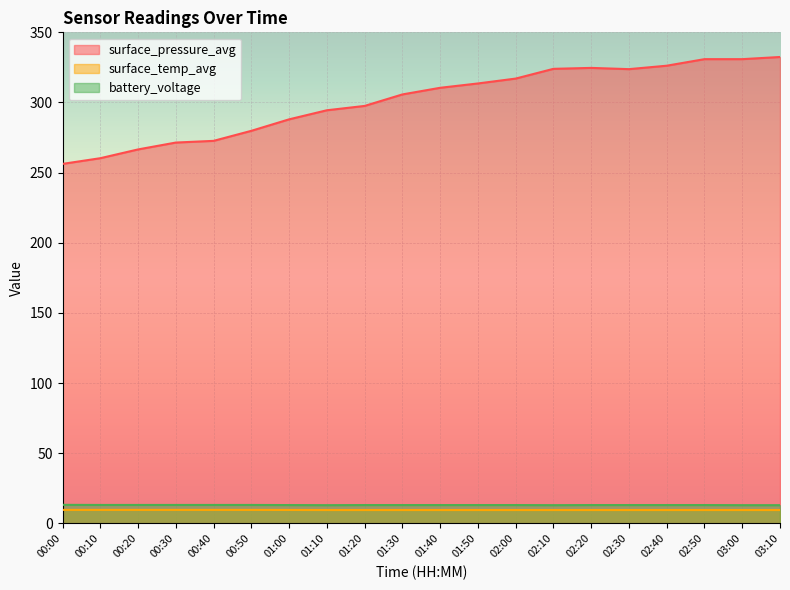

What is the difference between the highest and lowest values at 02:20?

315.1